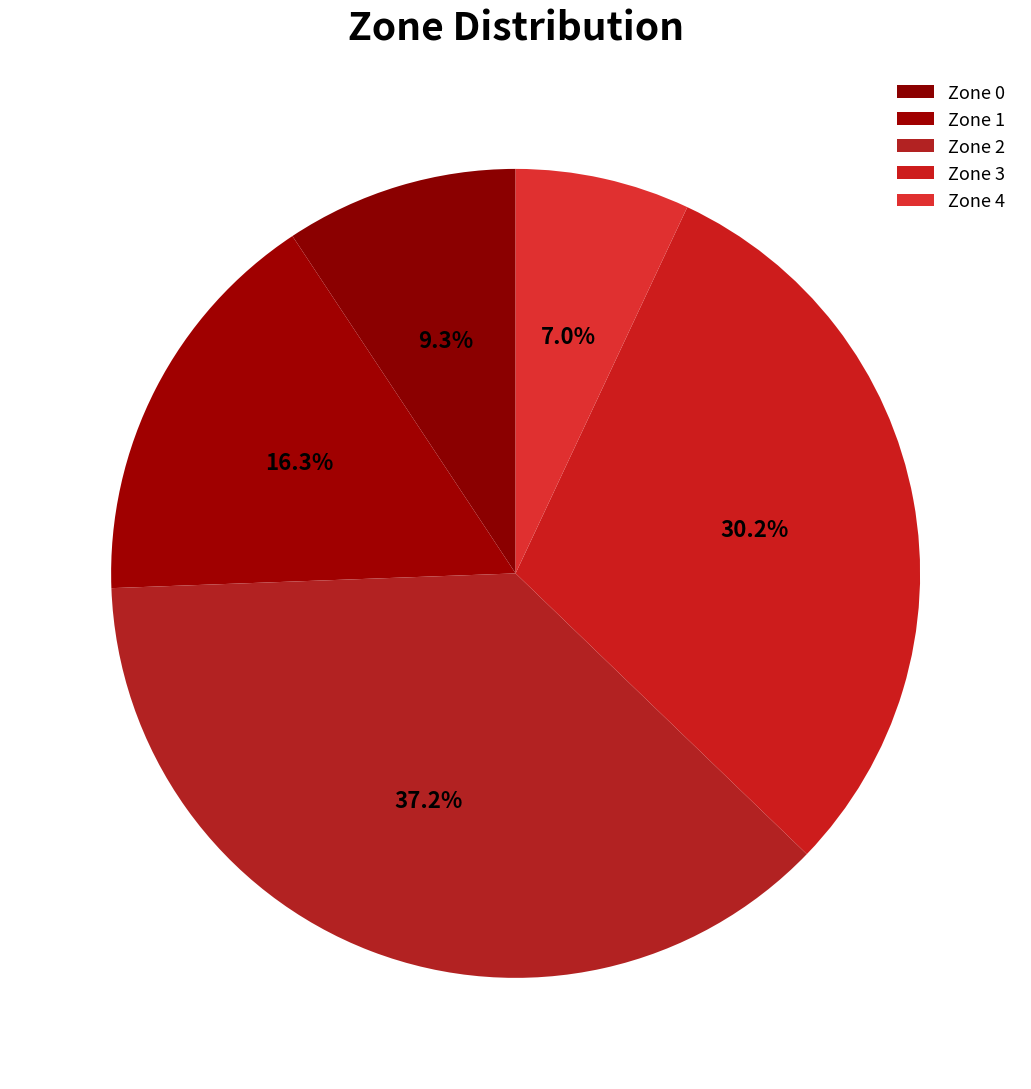

Is the sum of Zone 2 and Zone 4 greater than half?

No